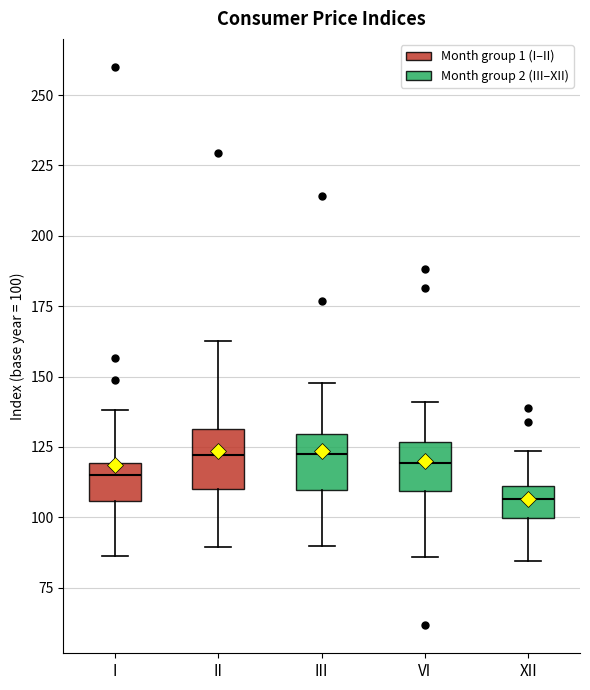

Reading left to right, read every box against the y-axis: the position of its median line, the range the box covers, and the ends of its whiskers. The values are not printed on the chart, so give them approximately, as read against the axis.

I: median 115, box 105 to 120, whiskers 85 to 140
II: median 120, box 110 to 130, whiskers 90 to 165
III: median 125, box 110 to 130, whiskers 90 to 150
VI: median 120, box 110 to 125, whiskers 85 to 140
XII: median 105, box 100 to 110, whiskers 85 to 125